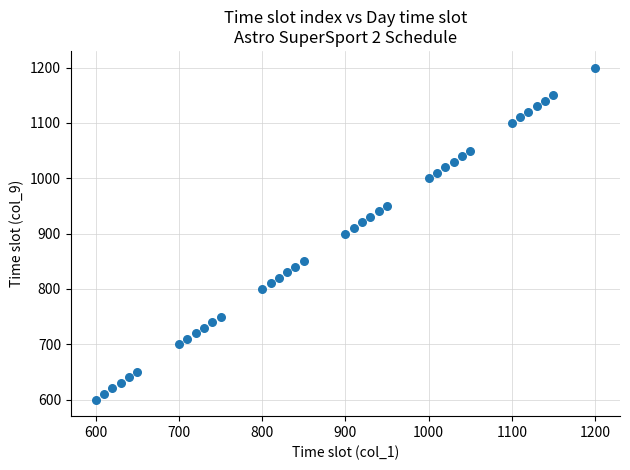

What is the range of Y values (max minus min)?

600